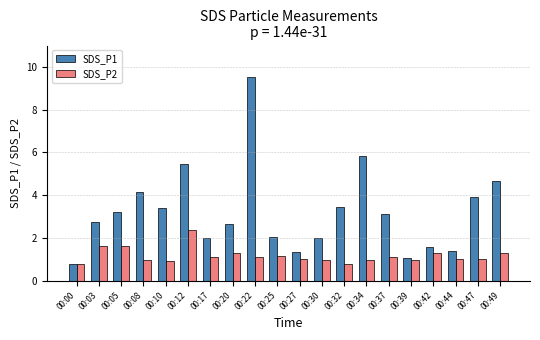

What is the value of the SDS_P2 bar at the 11th from the left?

1.0